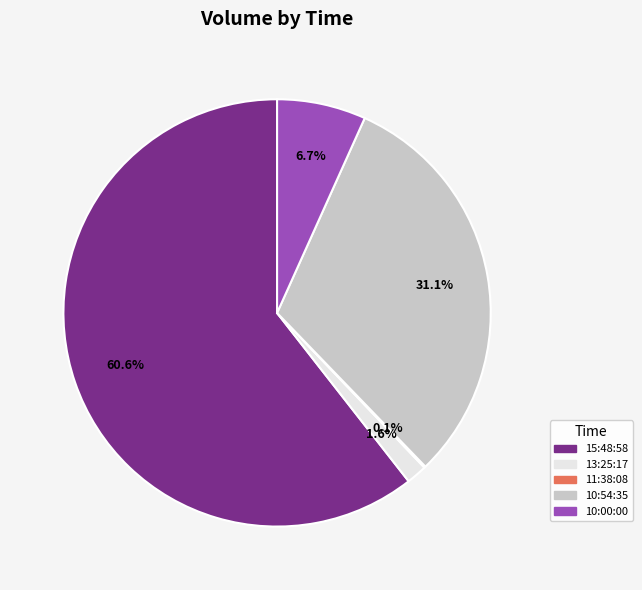

How much of the chart is everything except 10:00:00?

93.3%